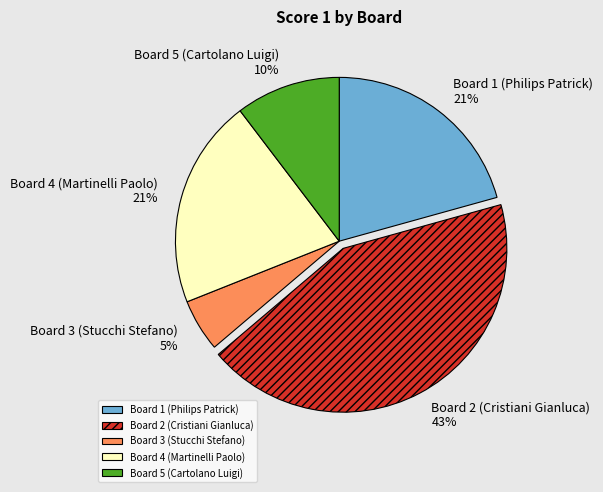

Between Board 5 (Cartolano Luigi) and Board 1 (Philips Patrick), which is larger?

Board 1 (Philips Patrick)